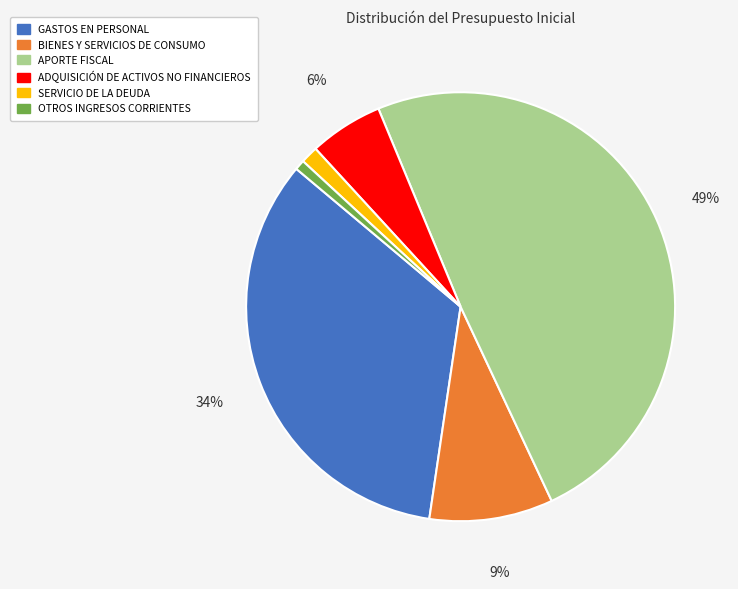

Which has a higher value, APORTE FISCAL or SERVICIO DE LA DEUDA?

APORTE FISCAL